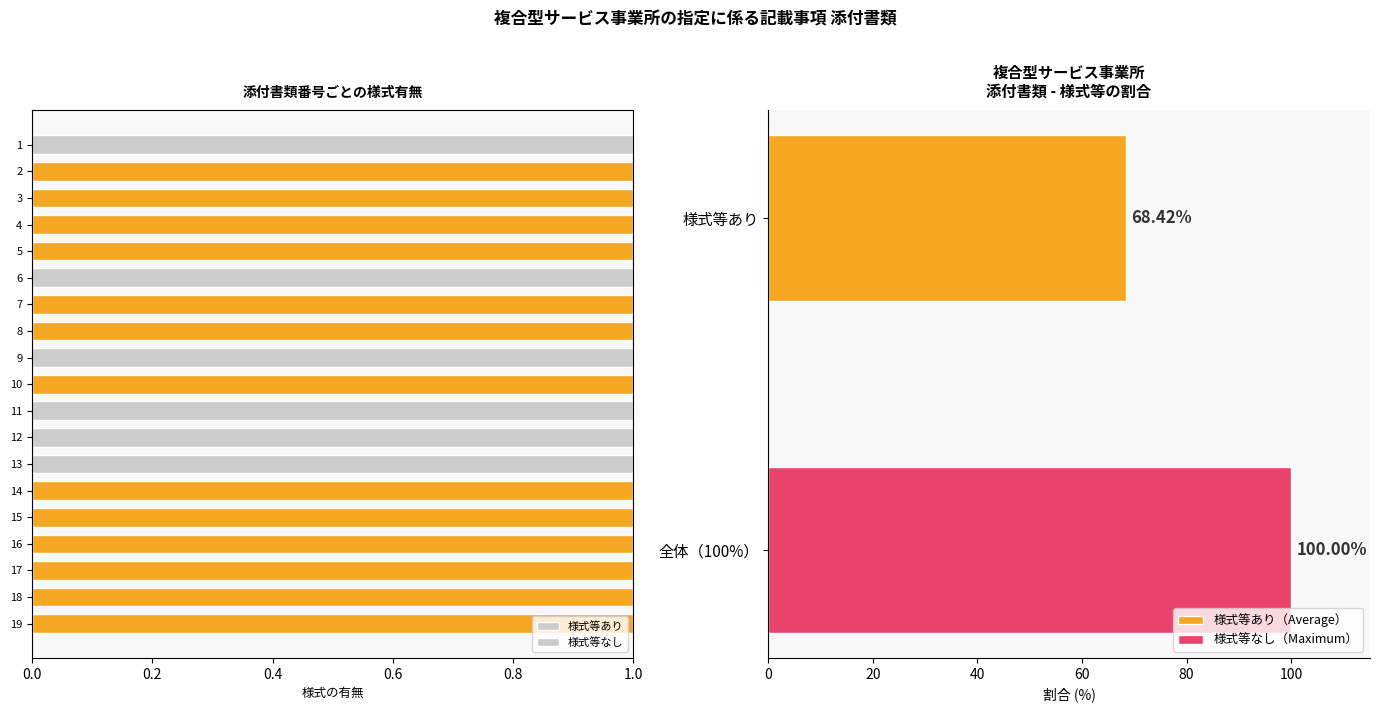

True or false: 様式等なし has a value of 0.0 at 17.

True